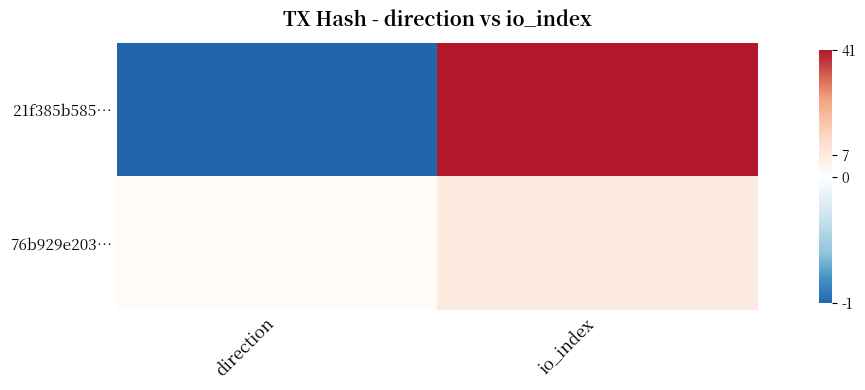

Which series has the largest total across all categories?

21f385b585…